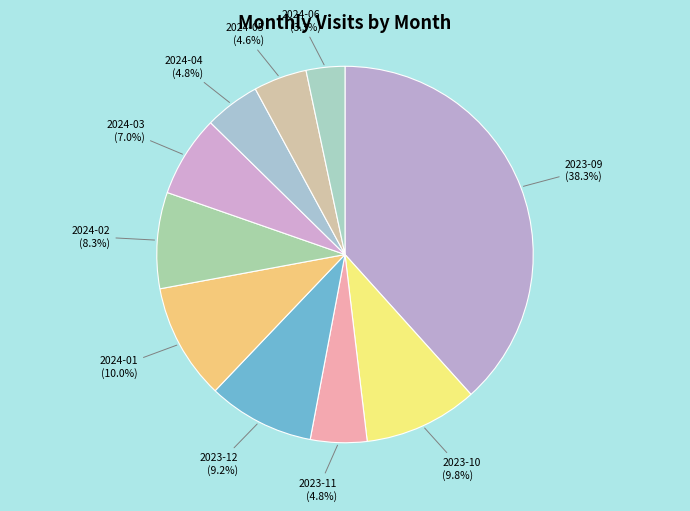

To the nearest percent, what is the difference between the 2024-02 and 2023-12 slice percentages?

1%